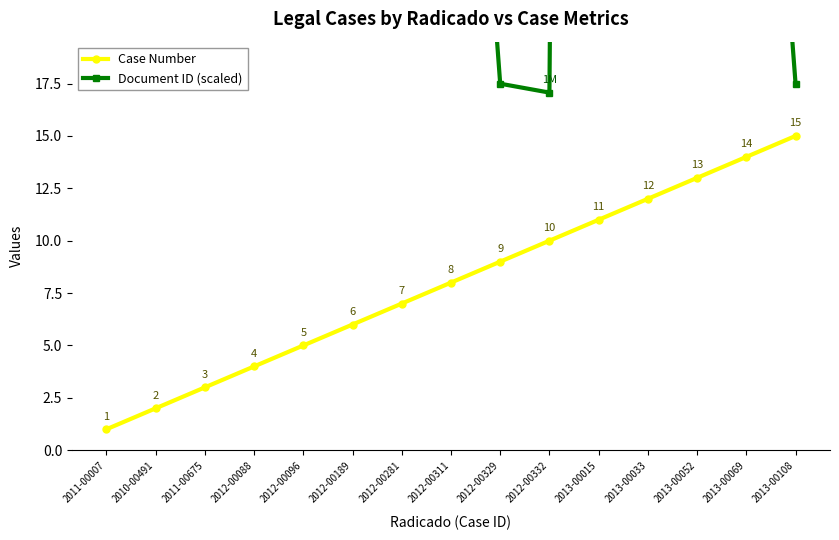

What is the label of the 5th point from the left?

2012-00096